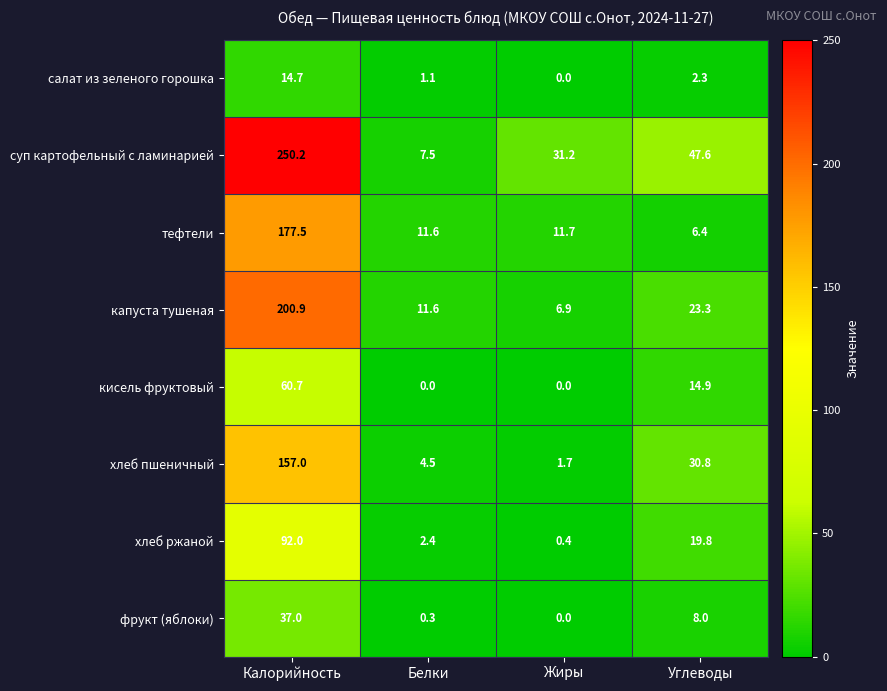

Is it true that хлеб ржаной equals 0.1 at Жиры?

False